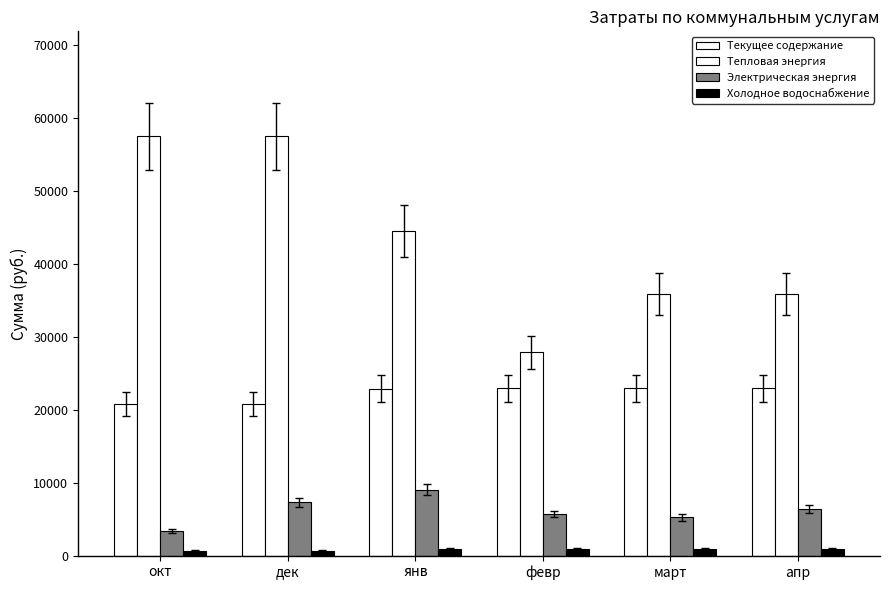

The Холодное водоснабжение series shows 947.2 at февр. True or false?

True